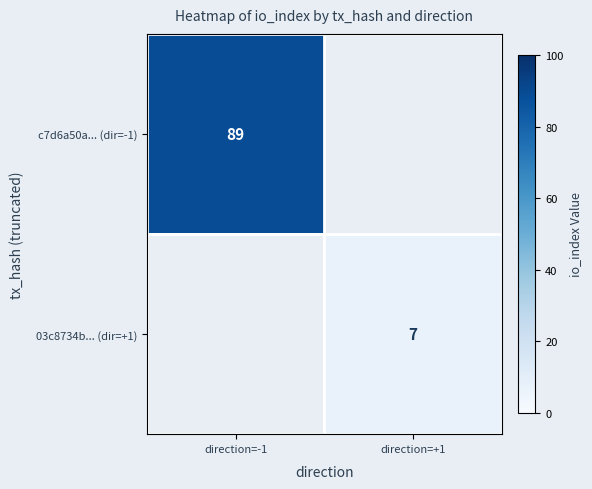

List the labels in order of 03c8734b... (dir=+1) value, largest first.

direction=-1, direction=+1